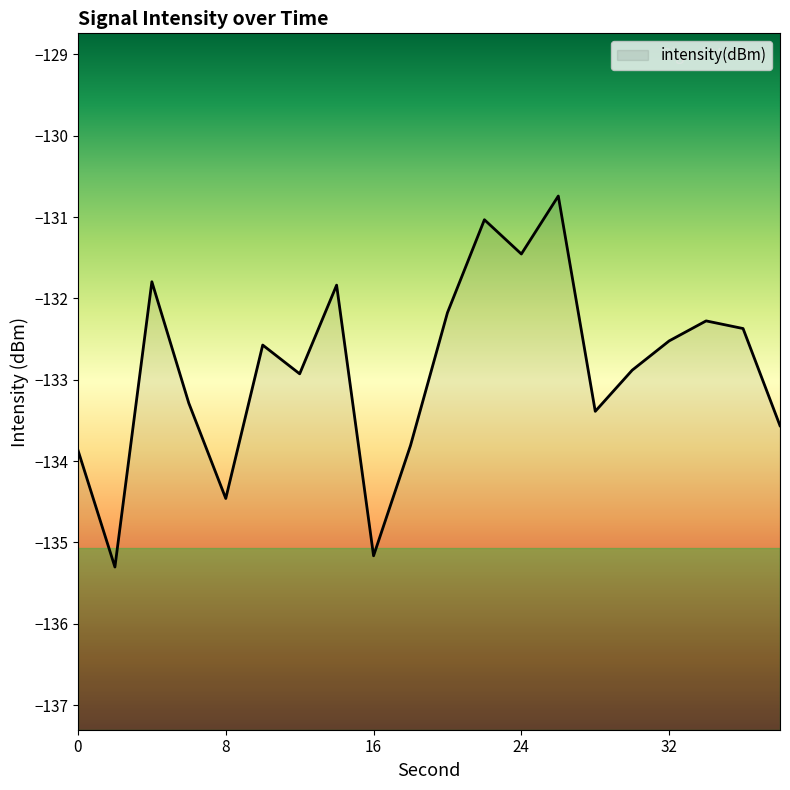

Which category has the lowest value across all series?

2